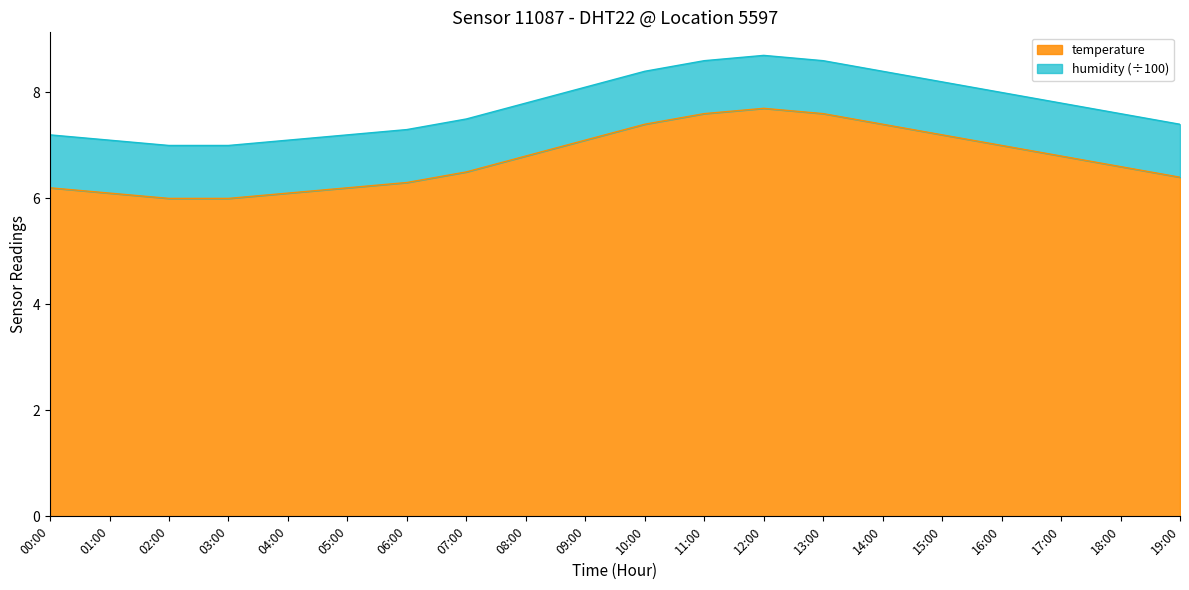

Where is the first local maximum?

12:00